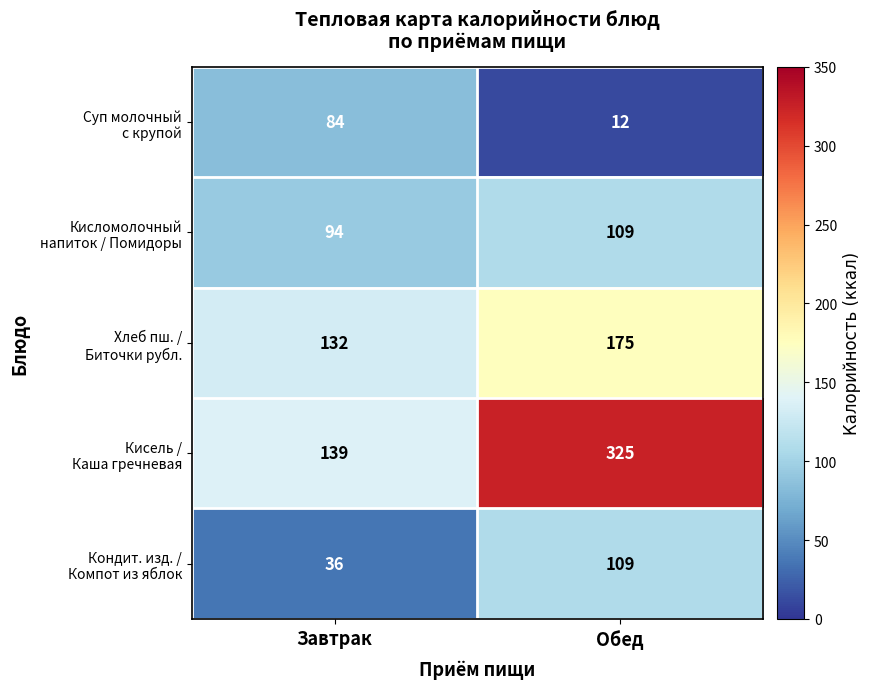

What is the maximum value shown in the chart?

325